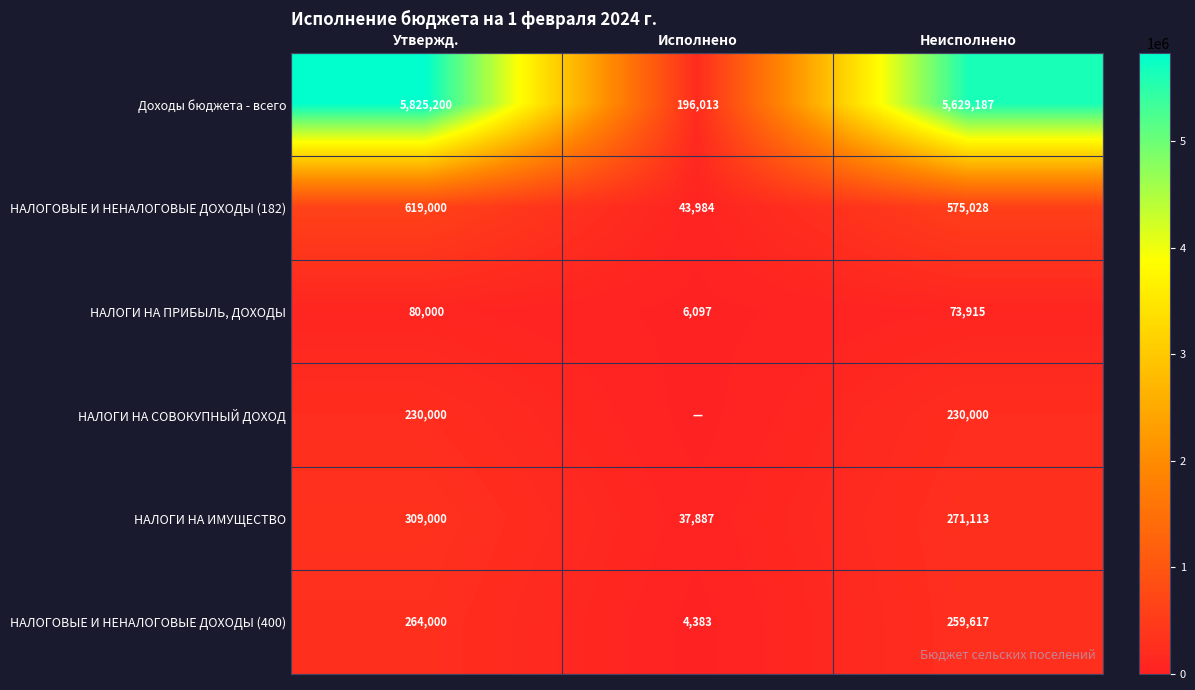

True or false: НАЛОГОВЫЕ И НЕНАЛОГОВЫЕ ДОХОДЫ (400) has a value of 264000 at Утвержд..

True